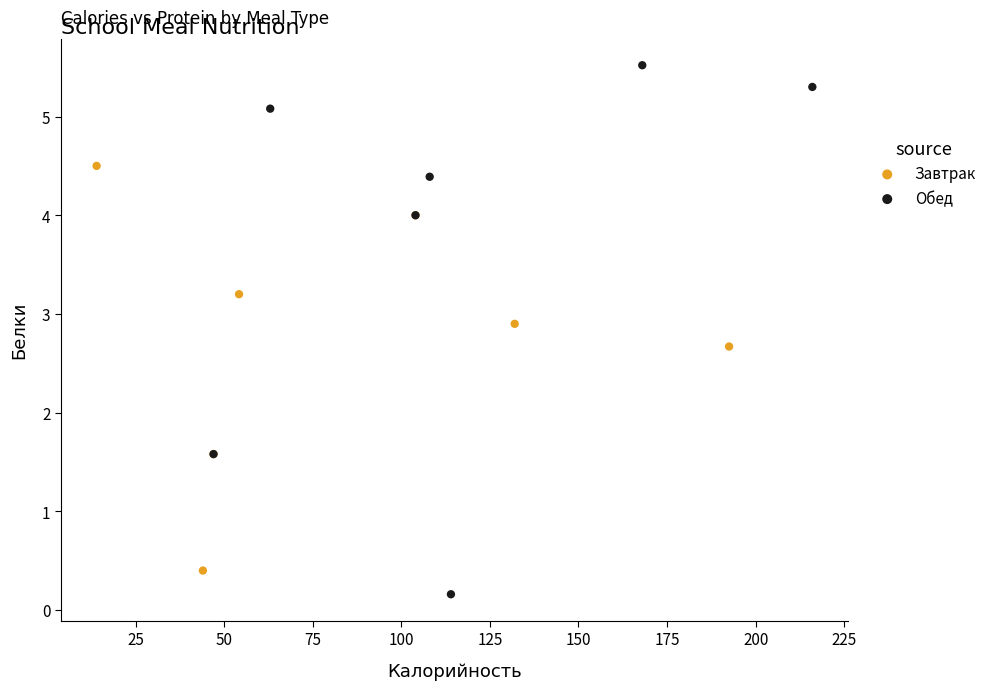

What are all the series names shown in the legend?

Завтрак, Обед